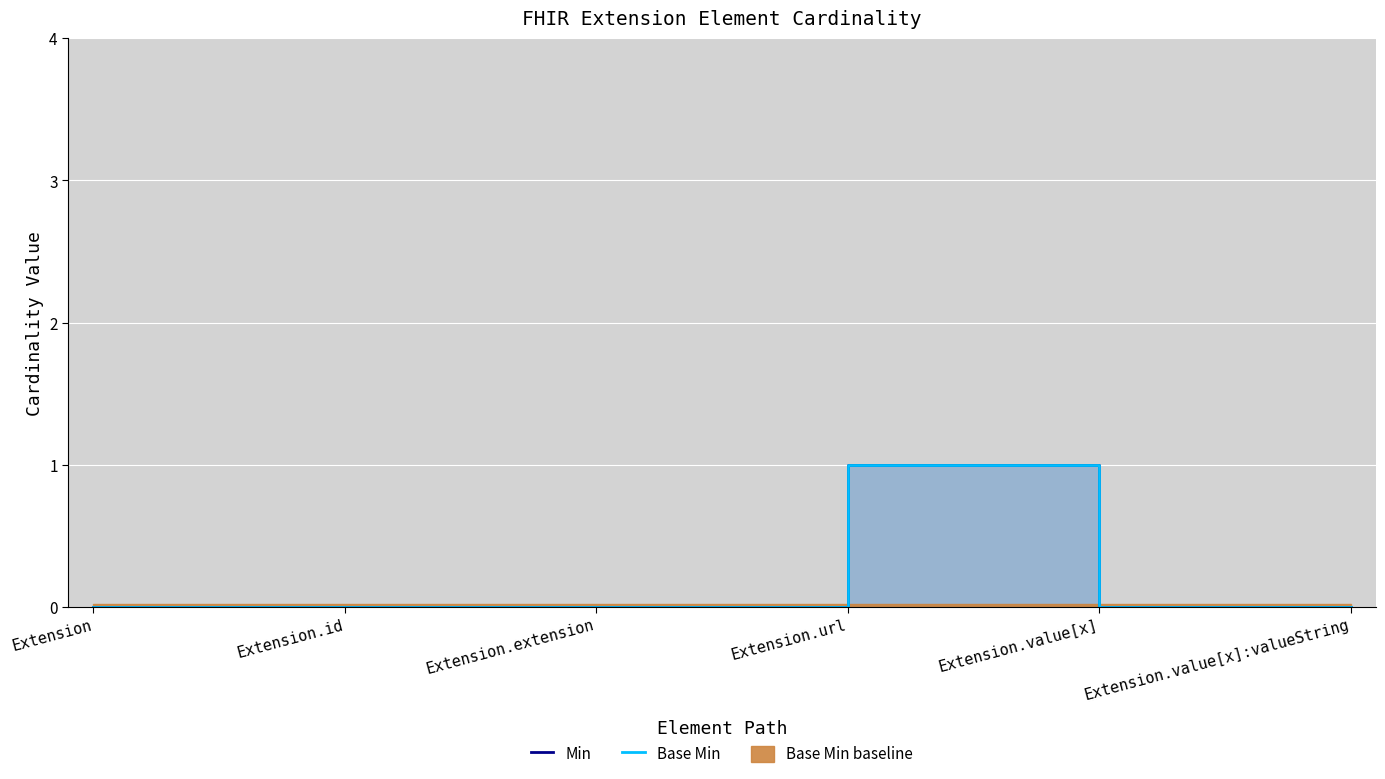

The Base Min series shows 0 at Extension.value[x]. True or false?

True